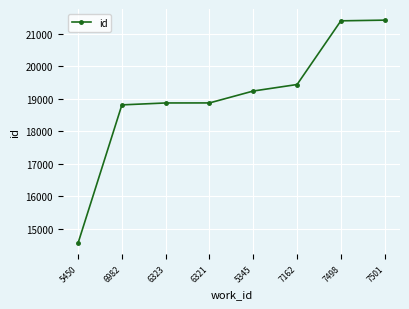

What is the approximate value at 7501, to the nearest 100?

21400